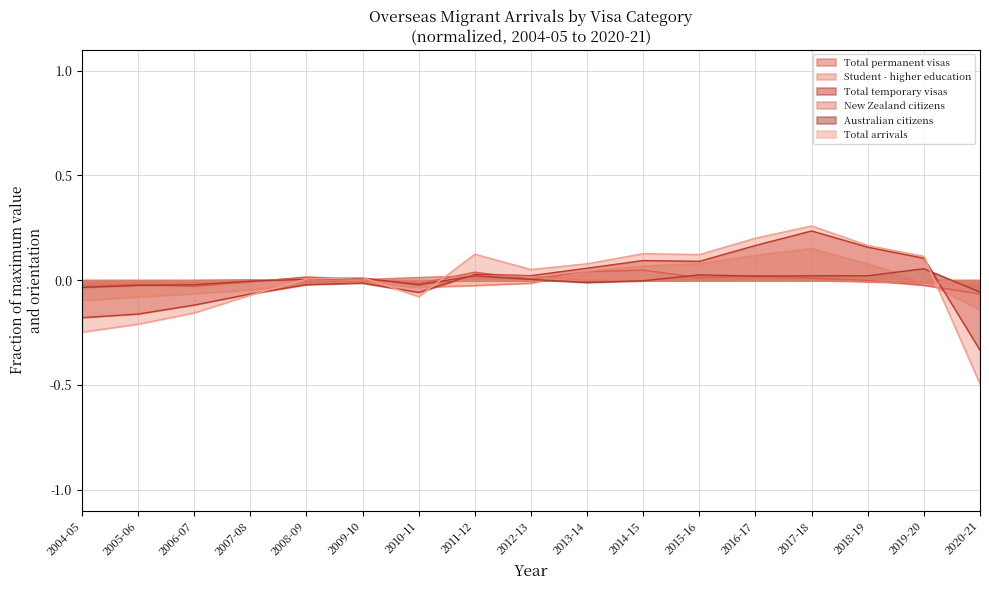

Between which two adjacent categories do Total arrivals and Total temporary visas first intersect?

2007-08 and 2008-09